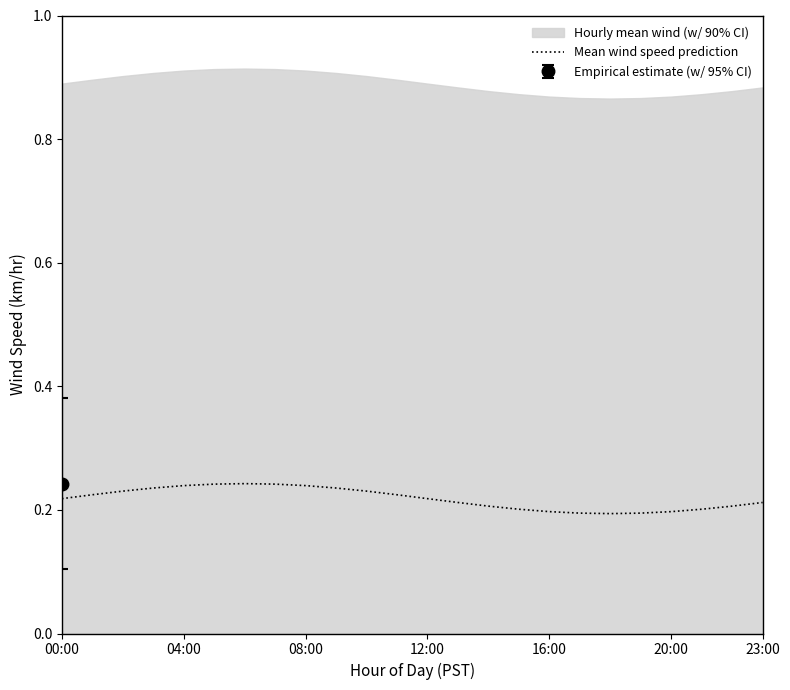

What is the label of the 14th point from the right?

10